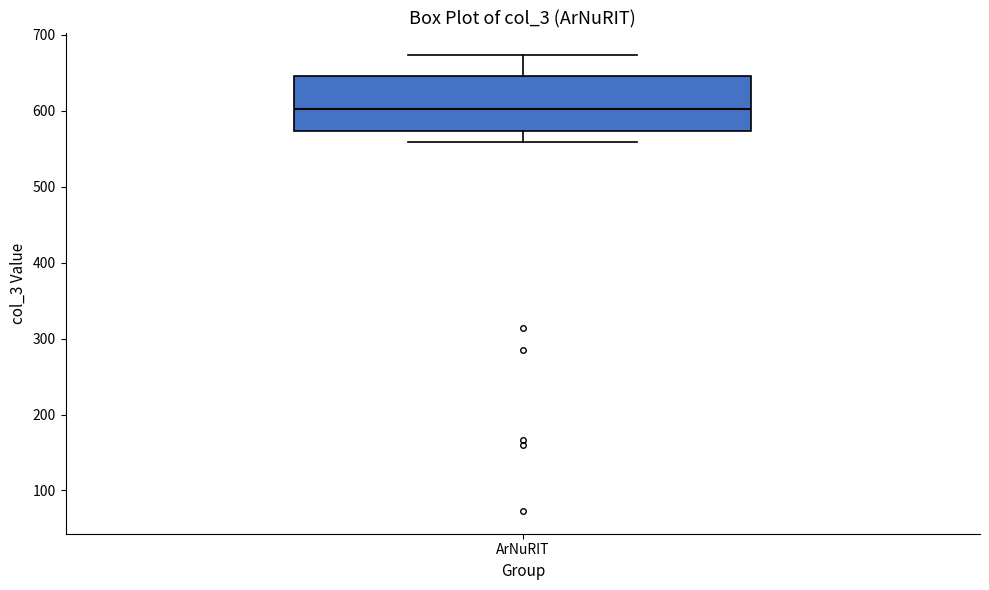

Read this box plot against the y-axis: the position of the median line, the range covered by the box, and the ends of both whiskers. The values are not printed on the chart, so give them approximately, as read against the axis.

median 600, box 570 to 650, whiskers 560 to 670